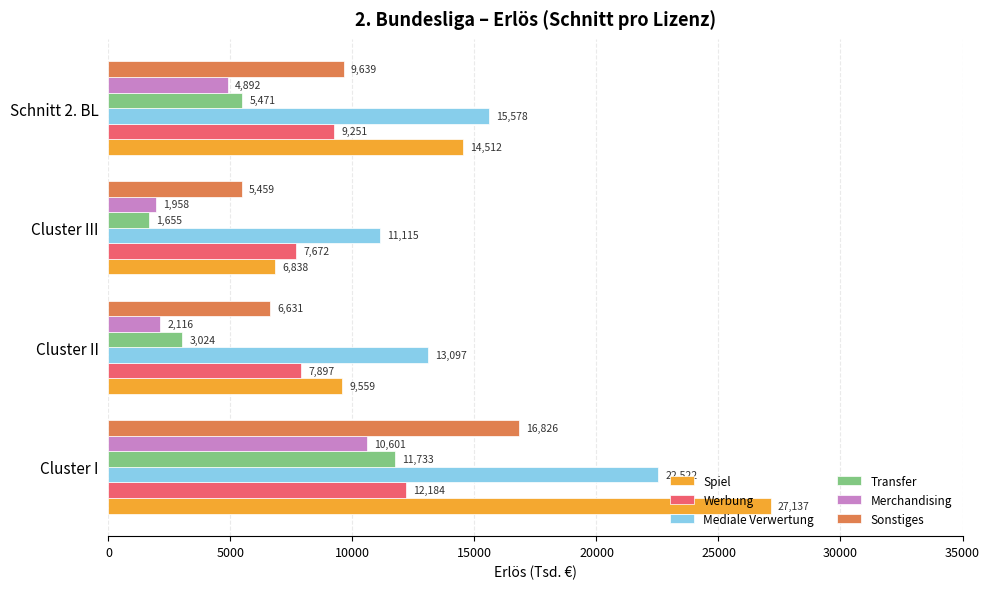

Which series has the widest spread of values?

Spiel